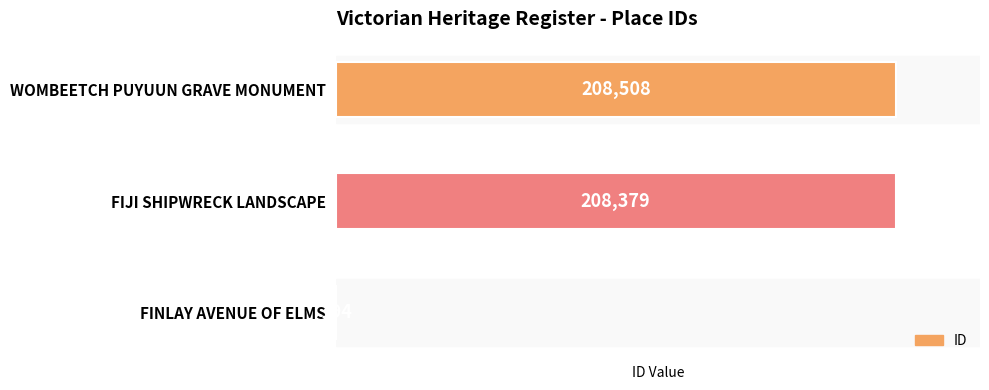

True or false: the data shows 111379 at WOMBEETCH PUYUUN GRAVE MONUMENT.

False